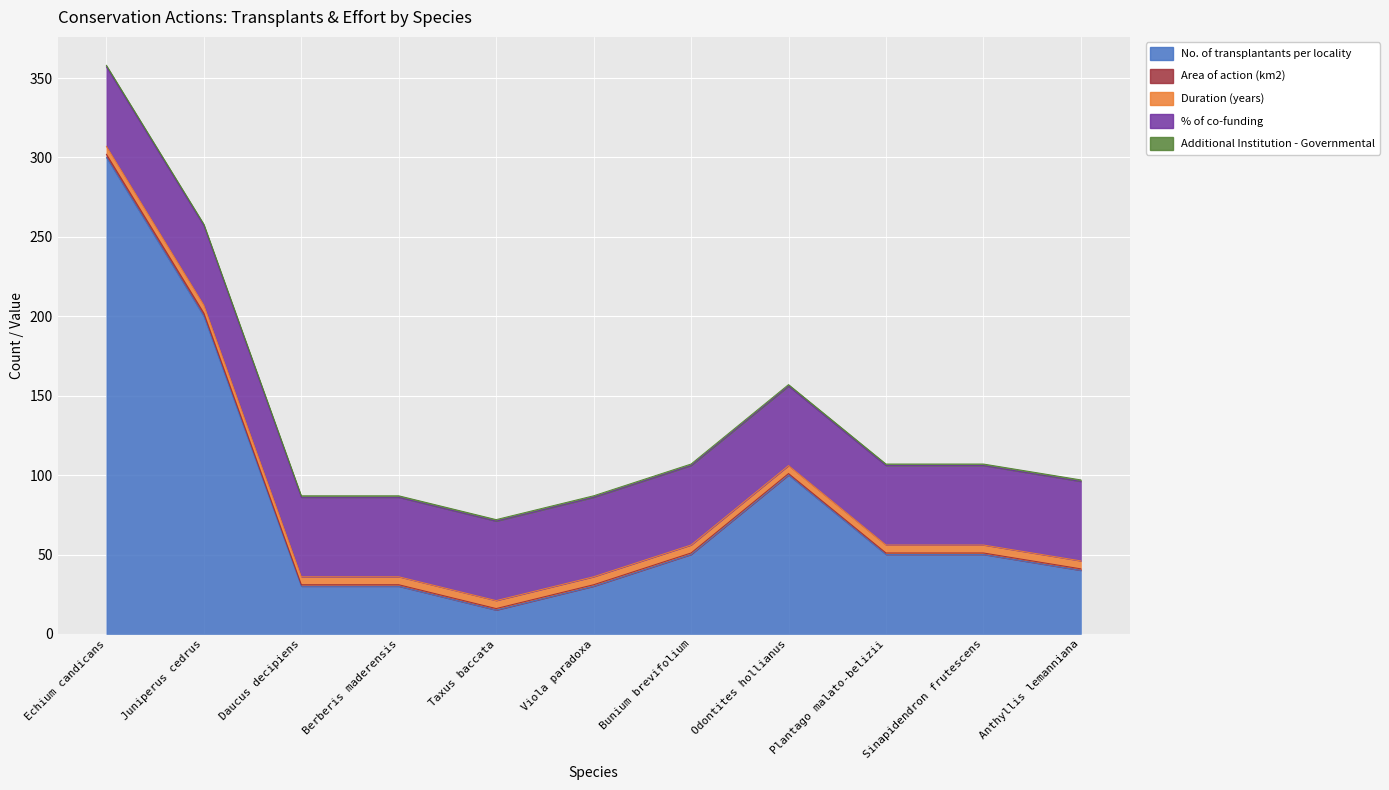

What is the label of the 6th point from the left?

Viola paradoxa